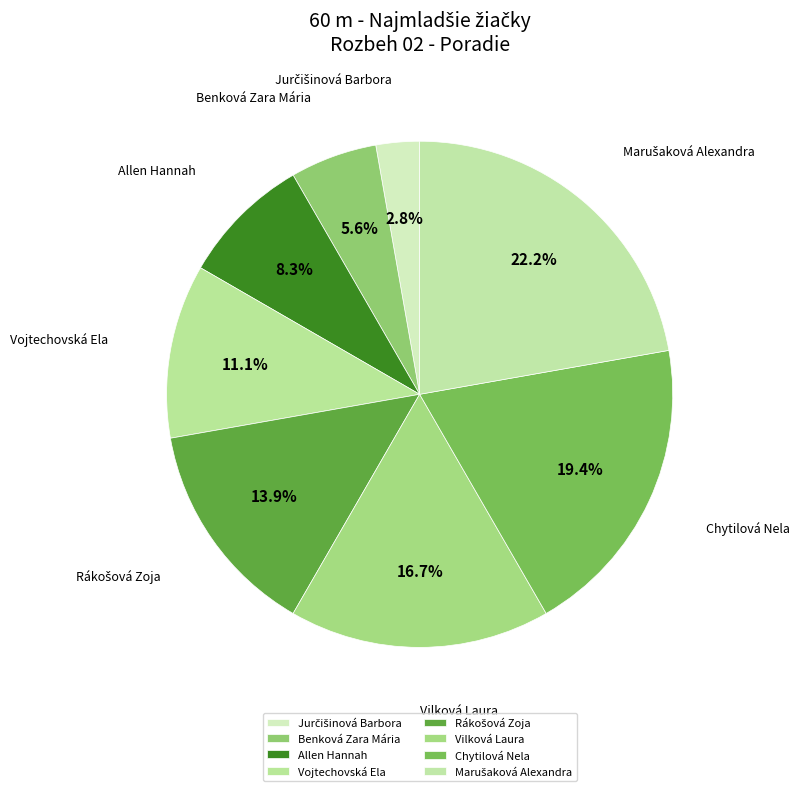

To the nearest percent, what is the difference between the largest and smallest slice percentages?

19%